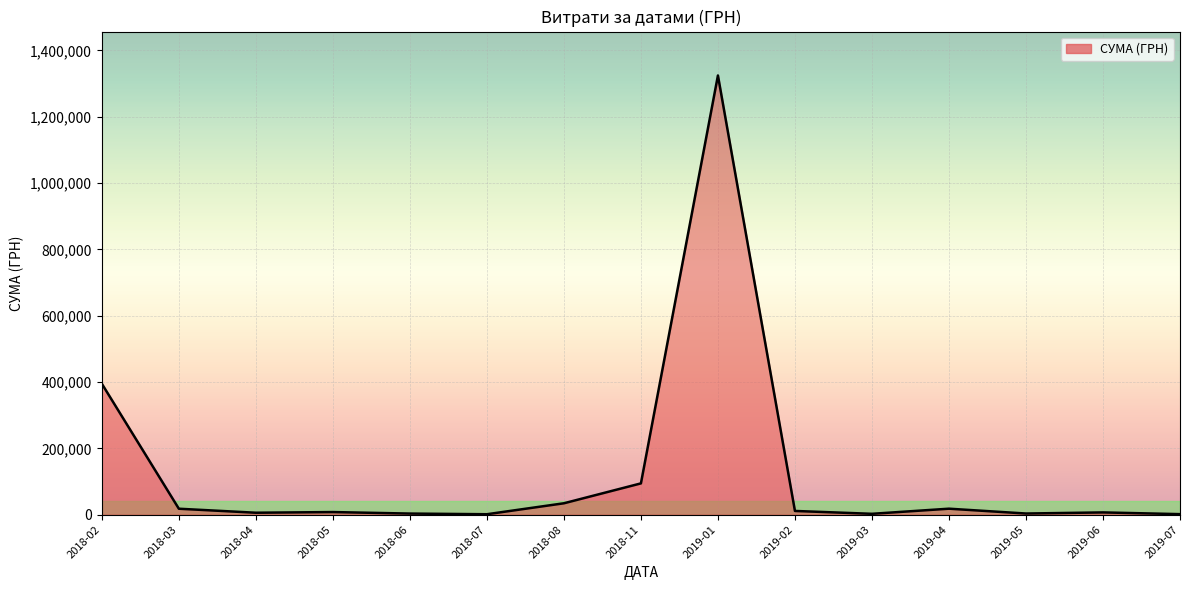

At which label is the value closest to 662850?

2018-02